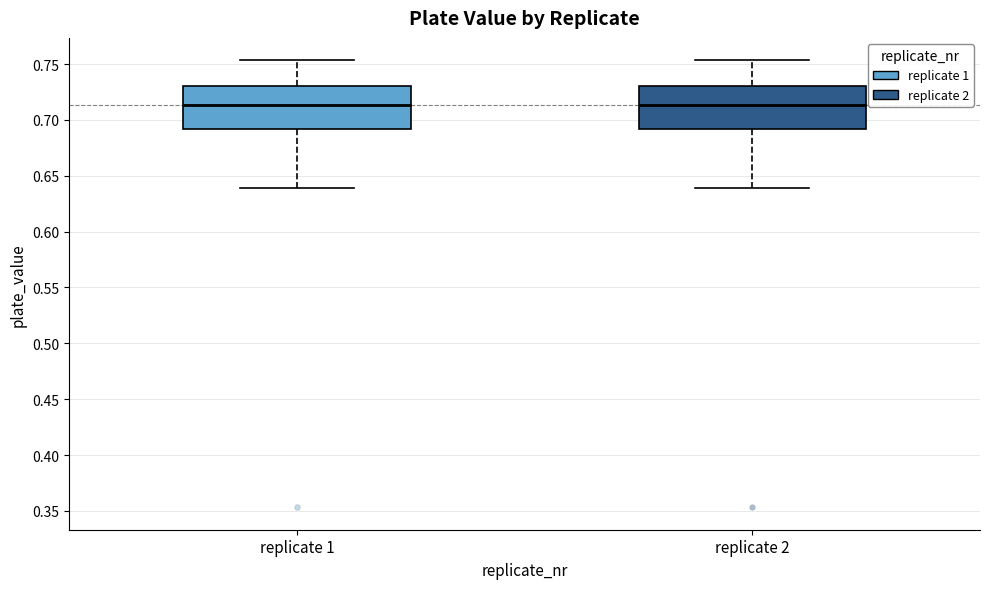

Reading left to right, transcribe this box plot: for each box, give where its median line is, the range the box spans, and where its two whiskers end, as read against the y-axis. The values are not printed on the chart, so give them approximately, as read against the axis.

replicate 1: median 0.715, box 0.690 to 0.730, whiskers 0.640 to 0.755
replicate 2: median 0.715, box 0.690 to 0.730, whiskers 0.640 to 0.755